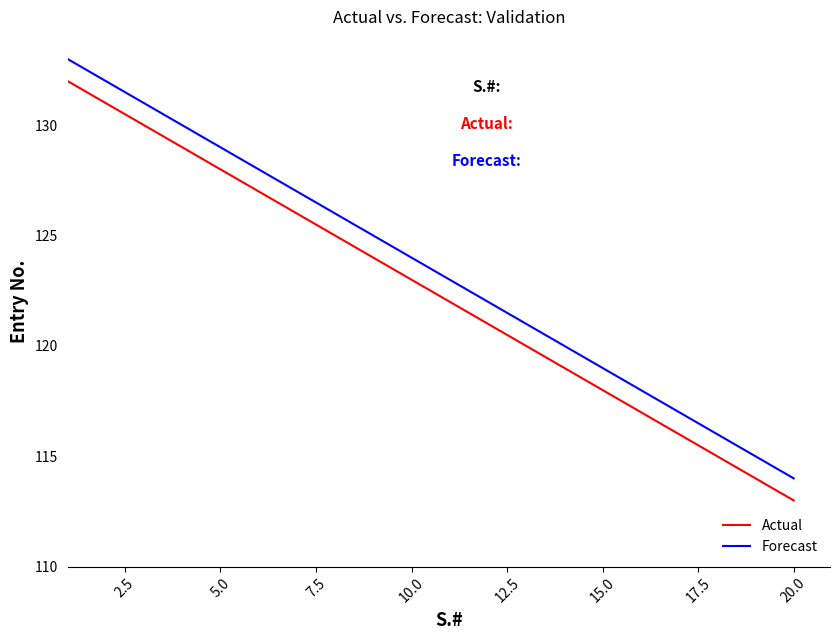

What is the minimum value for Actual?

113